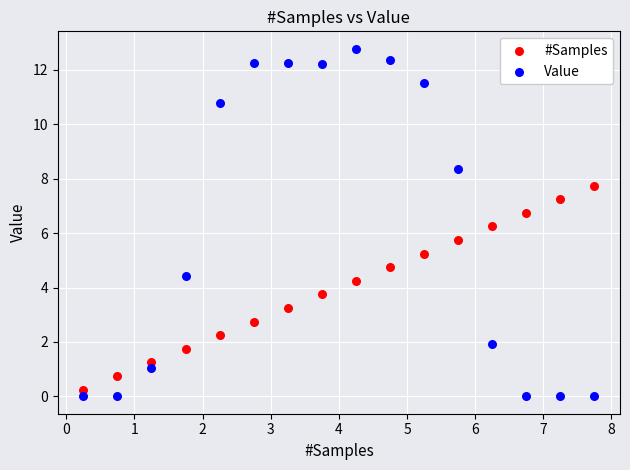

What is the X range (max minus min) for the scatter plot?

7.5